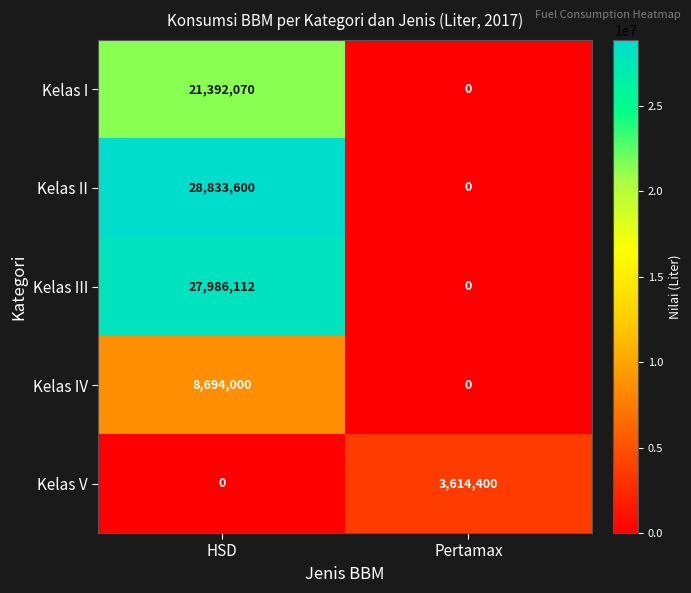

Is it true that Kelas V equals 2388181 at Pertamax?

False